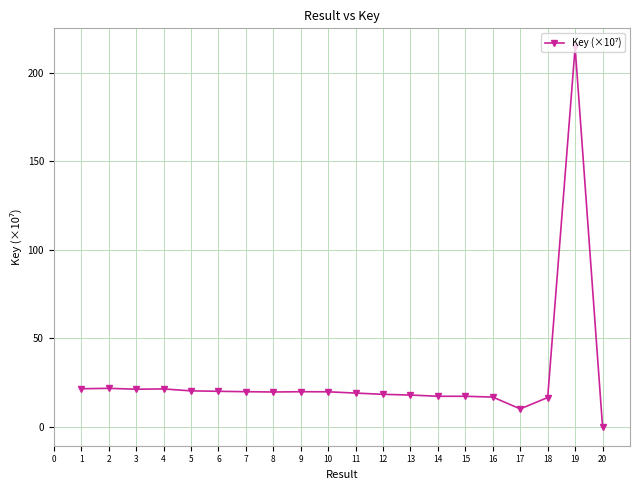

What is the value of the 9th point from the left?

19.8